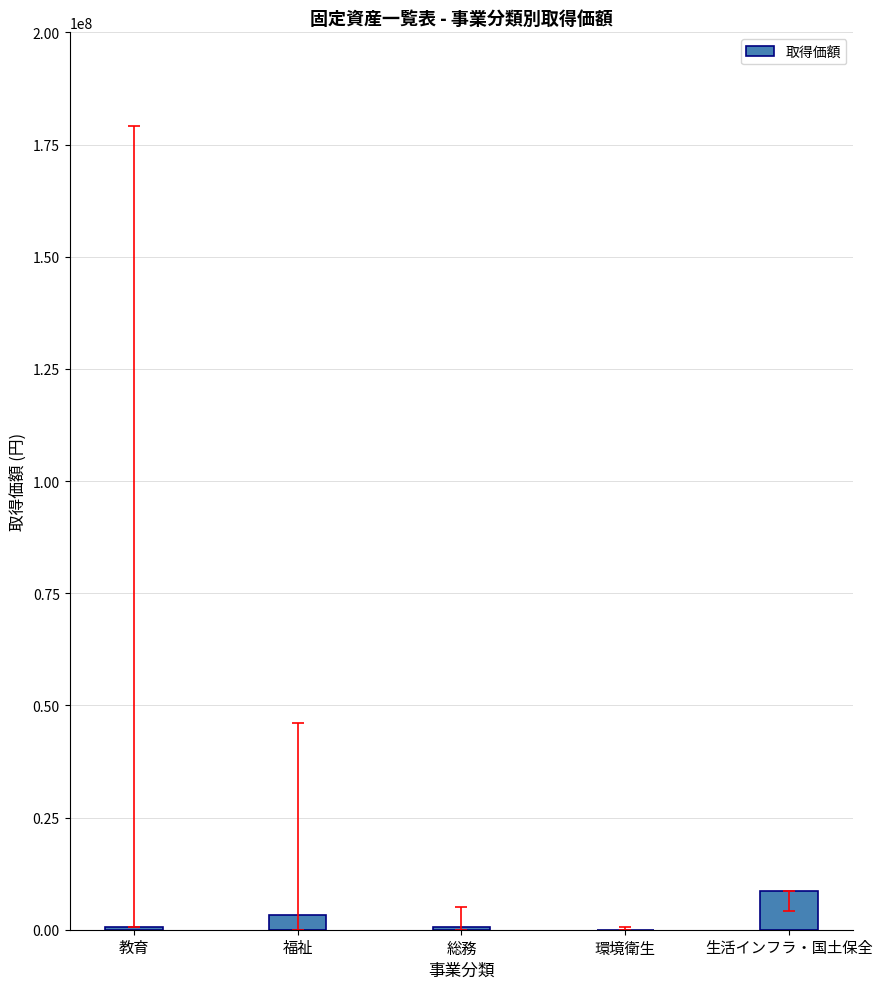

Which label corresponds to the largest value in the chart?

生活インフラ・国土保全